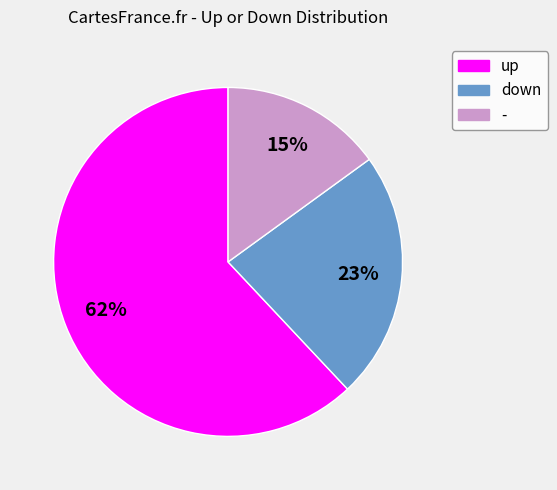

Which category accounts for the majority?

up